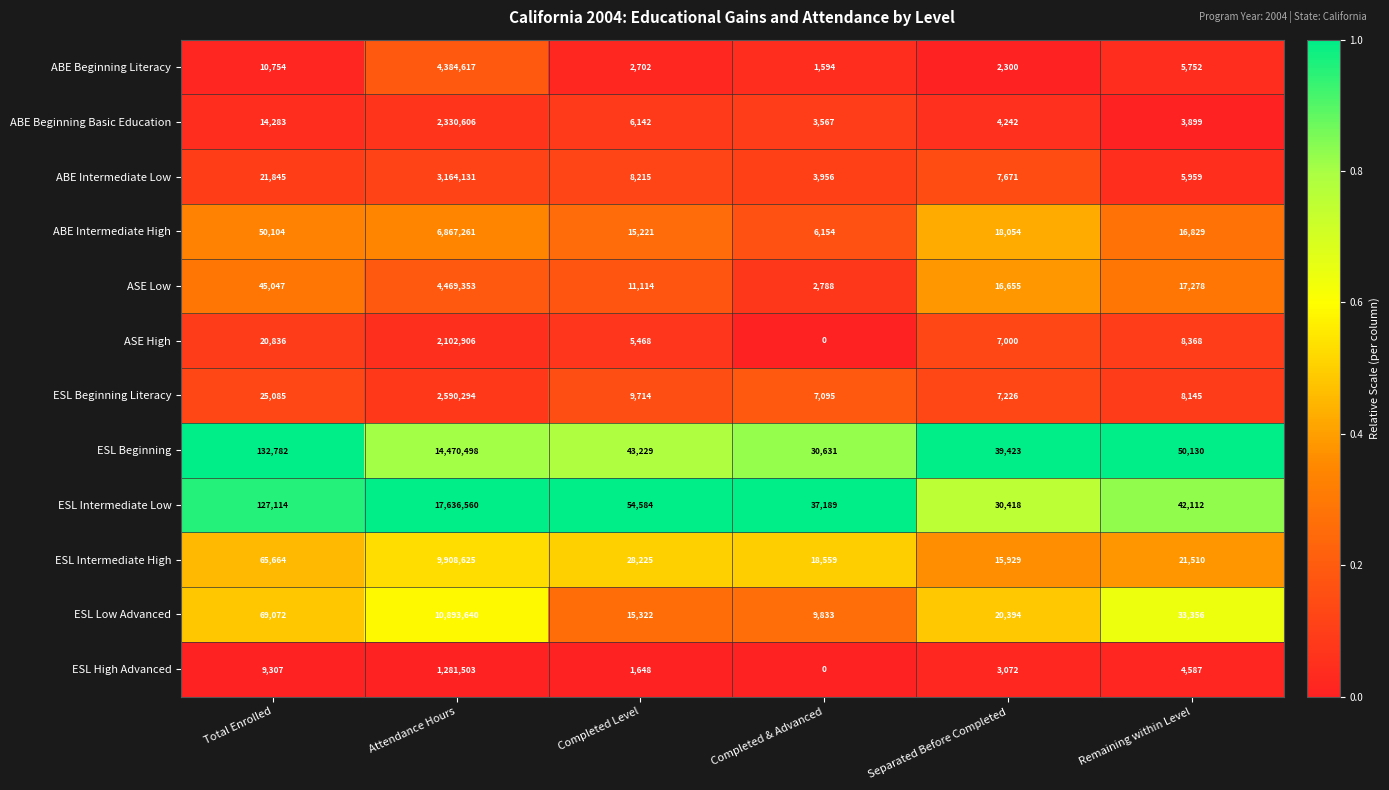

At how many categories does at least one series exceed 0?

6